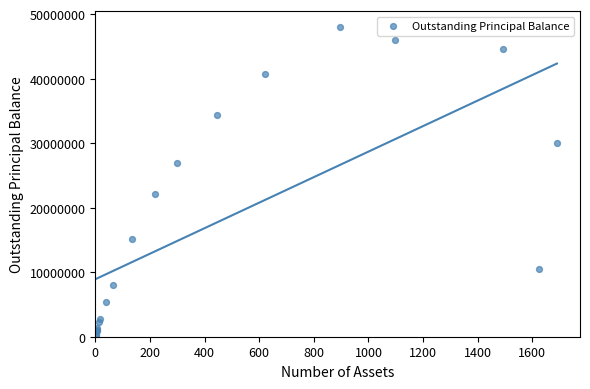

What Y value in the scatter plot is closest to 24137050?

22099057.6